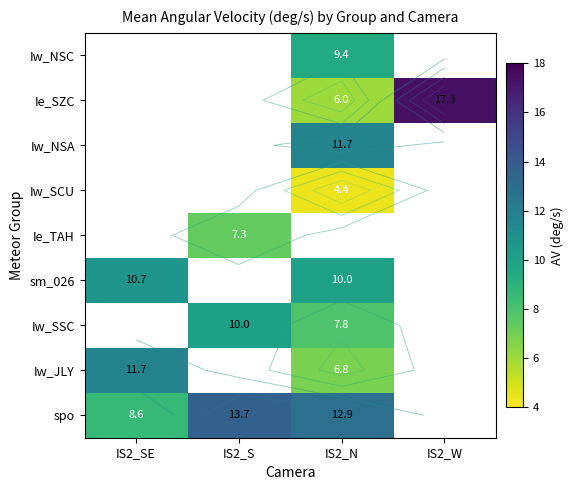

How many values in spo are above zero?

3